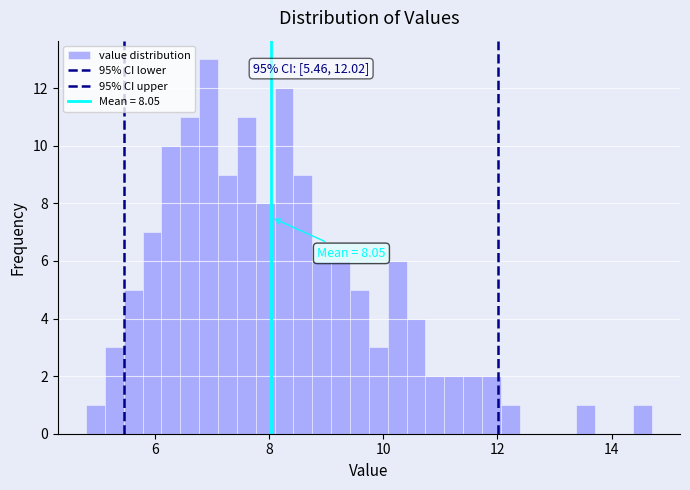

Read against the x-axis, roughly where is the centre of the tallest bar?

7.0